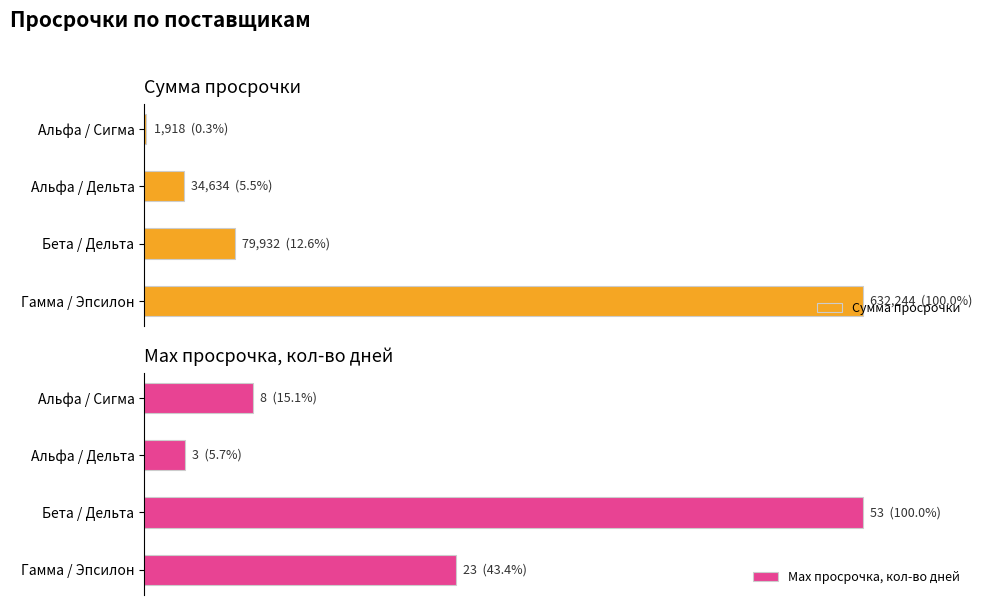

Rank the categories by Max просрочка, кол-во дней value from highest to lowest.

Бета / Дельта, Гамма / Эпсилон, Альфа / Сигма, Альфа / Дельта